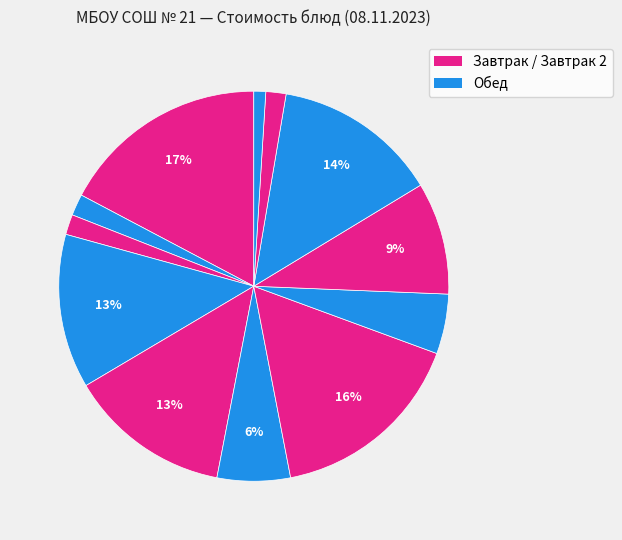

Rank the categories by value from highest to lowest.

Суп картоф. с макар., Тефтели с соусом, Шоколадный батончик, Булочка Веснушка, Пудинг из творога, Рагу из овощей, Фрукты свежие, Чай с лимоном, Чай с сахаром, Хлеб пшеничный (завтрак), Хлеб пшеничный (обед), Хлеб ржаной